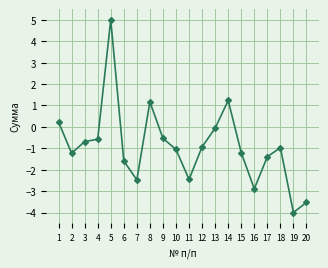

At which category does the data reach its first local valley?

2